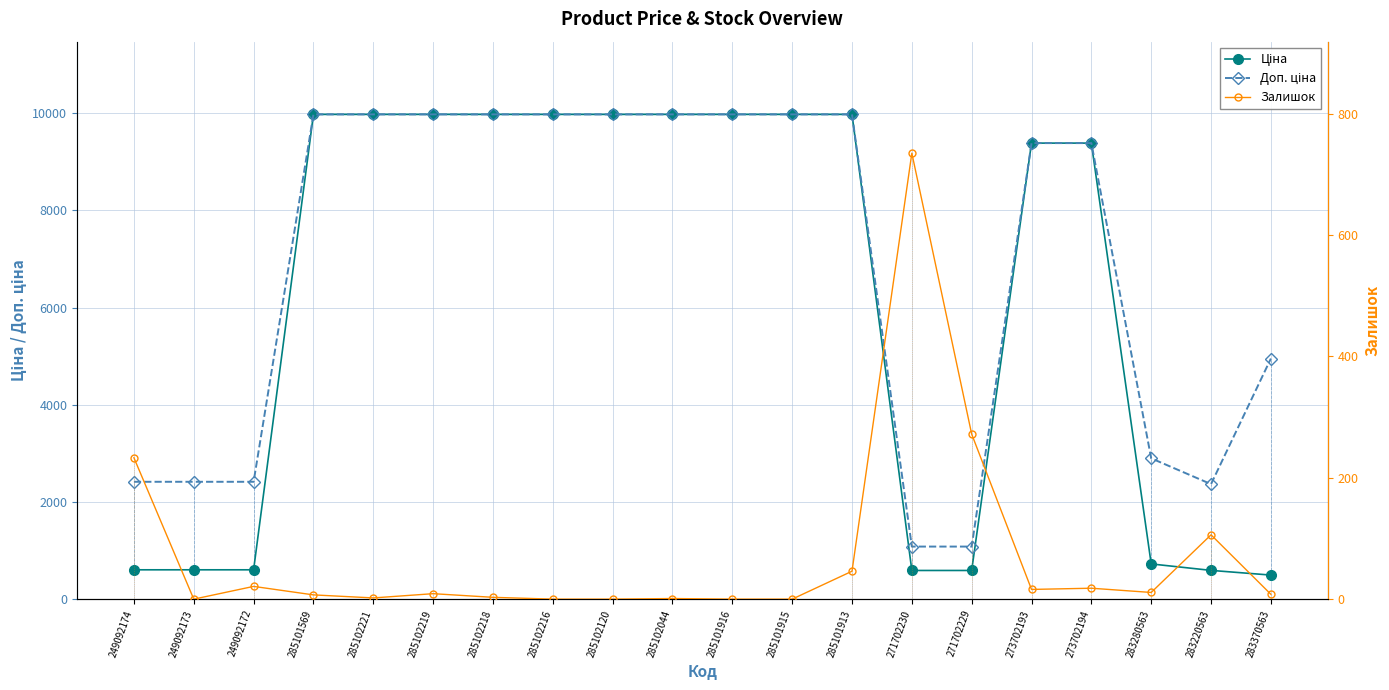

What are all the series names shown in the legend?

Ціна, Доп. ціна, Залишок